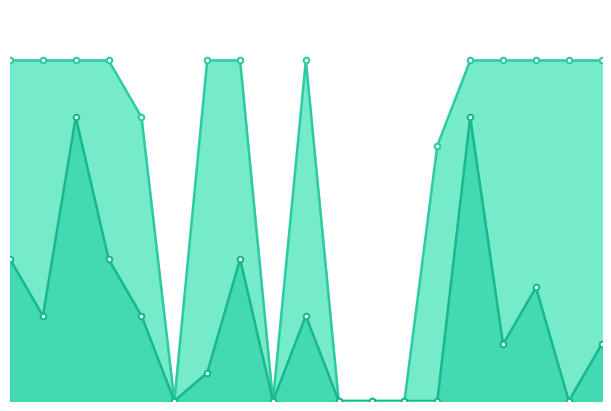

Is it true that Number of openings equals 6 at 16?

False